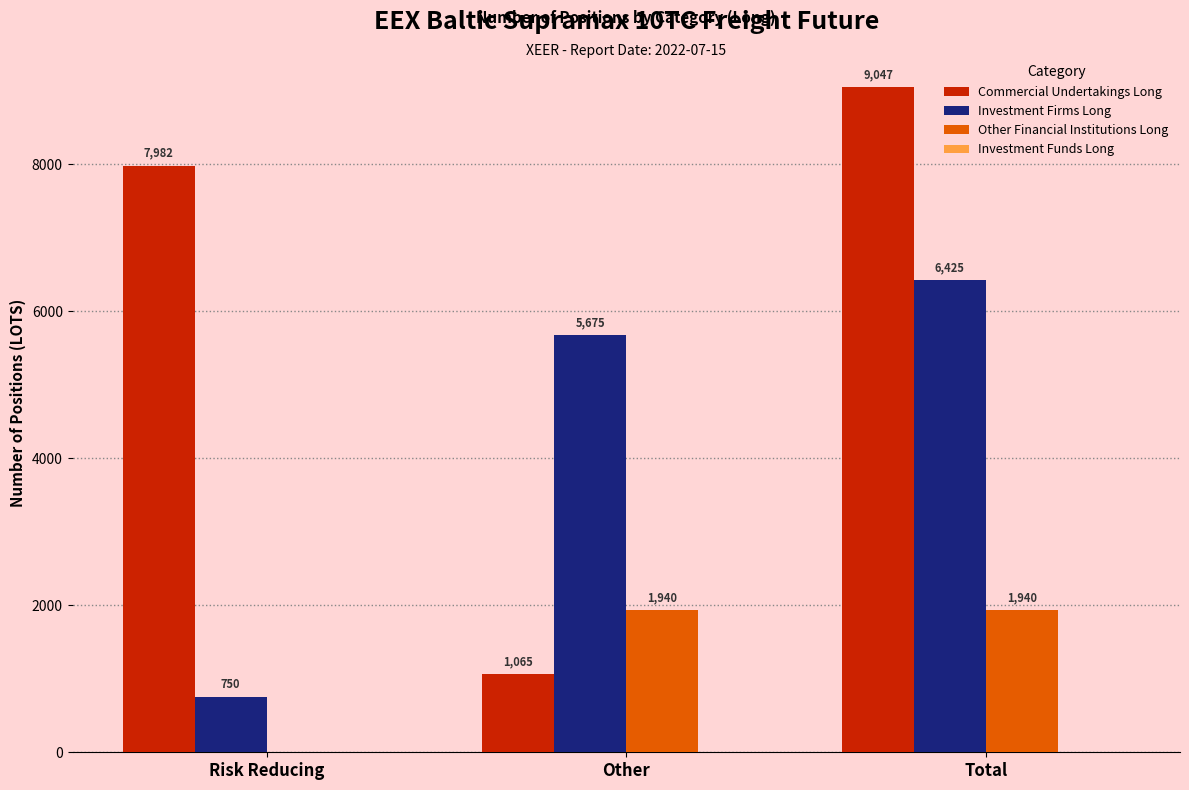

The value of Other Financial Institutions Long at Total is 1940.0. True or false?

True